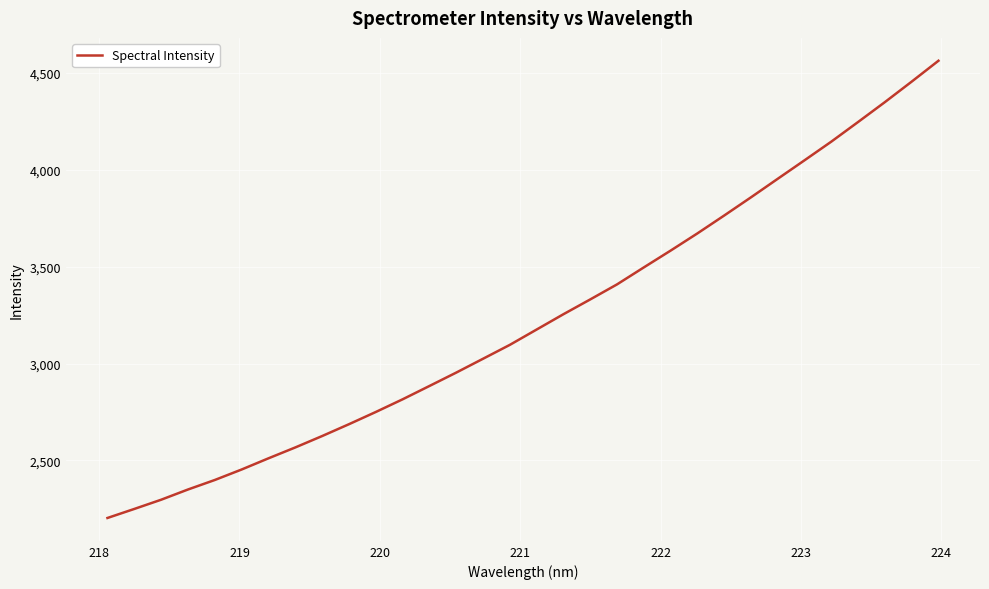

What is the difference between the maximum and minimum values?

2358.8